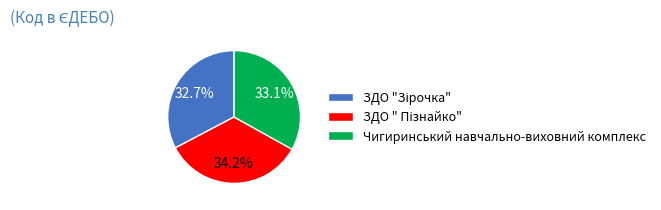

Is there a majority slice in this chart?

No